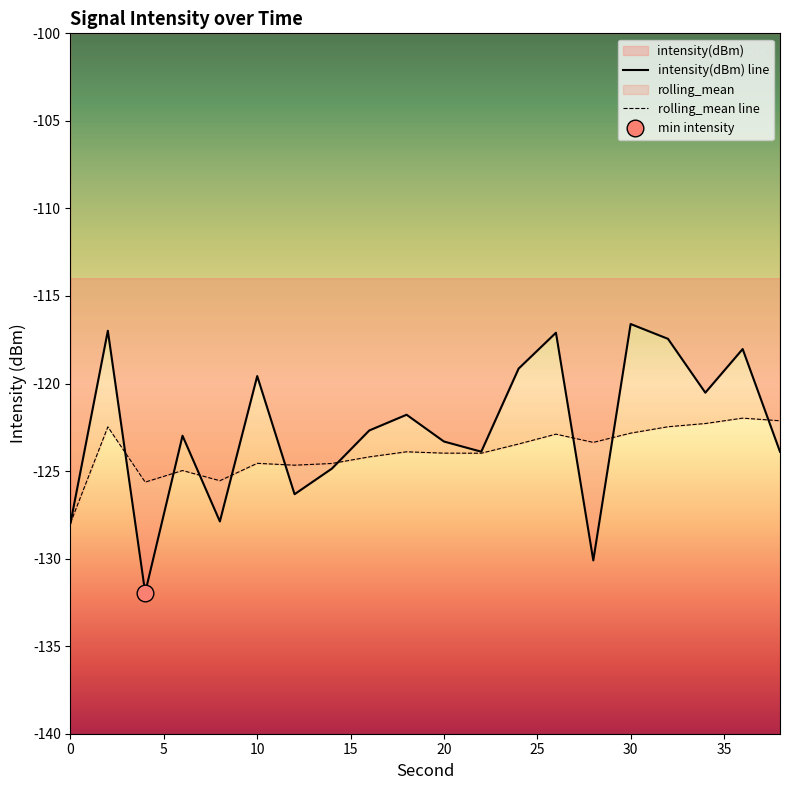

What is the lowest value of the rolling_mean line series?

-128.0